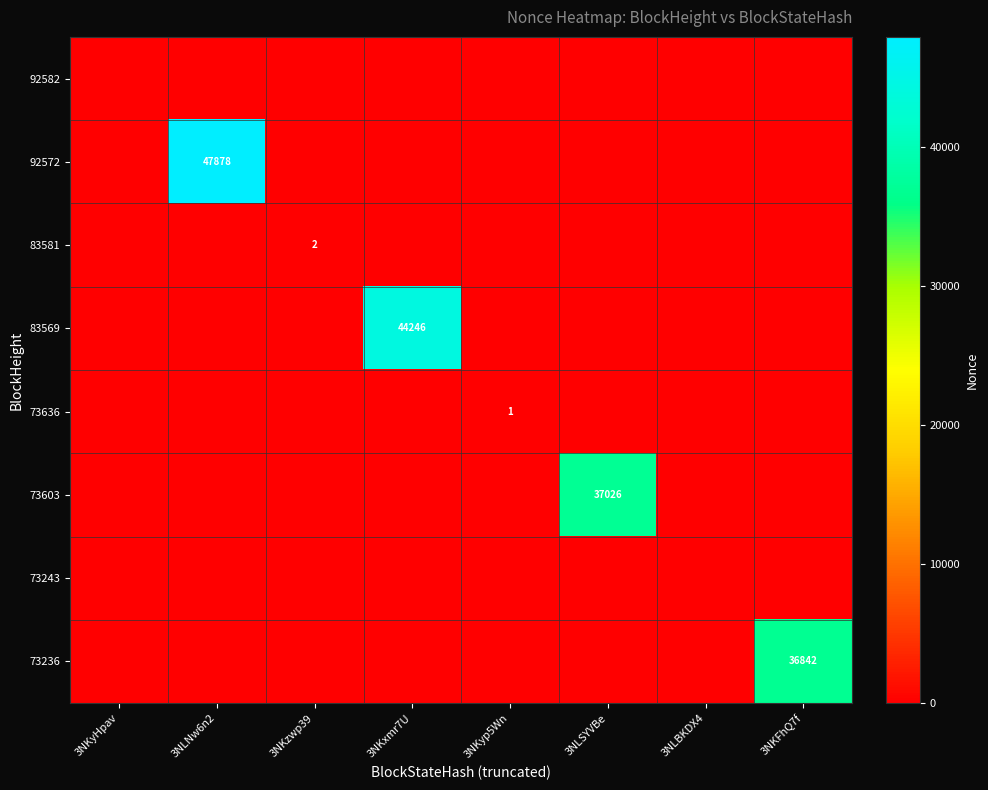

List the labels in order of 73603 value, smallest first.

3NKyHpav, 3NLNw6n2, 3NKzwp39, 3NKxmr7U, 3NKyp5Wn, 3NLBKDX4, 3NKFhQ7f, 3NLSYVBe